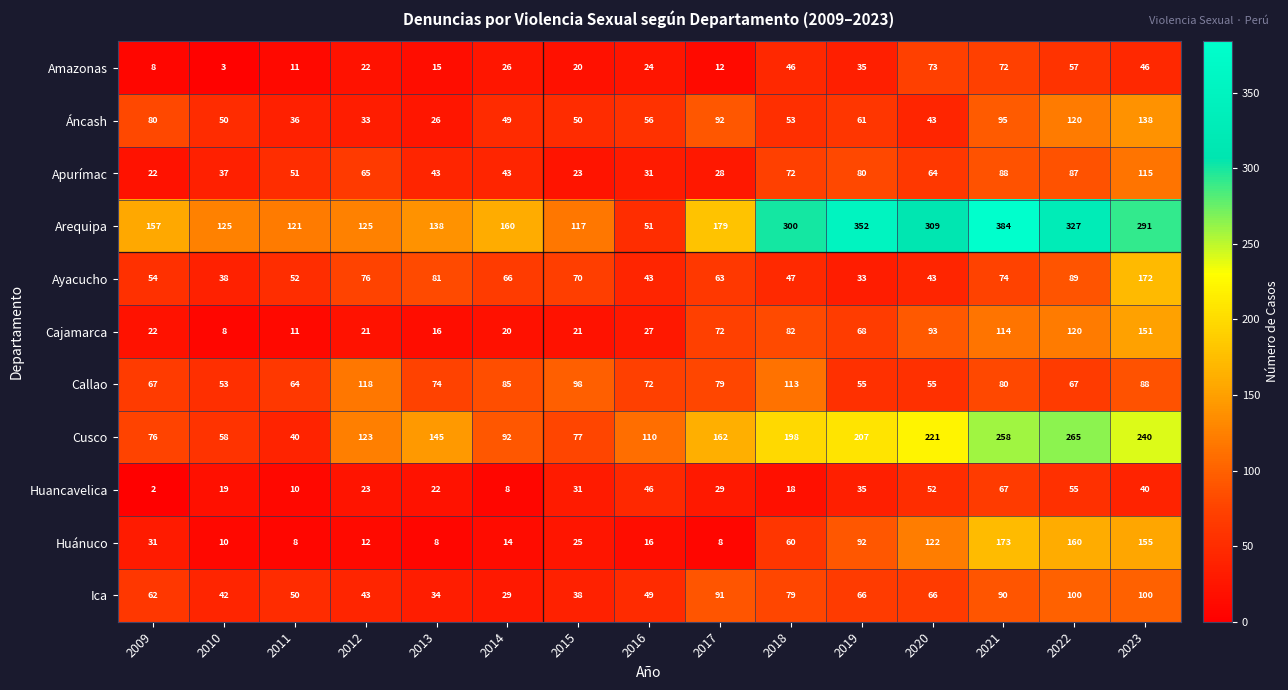

What is the sum of all Arequipa values?

3136